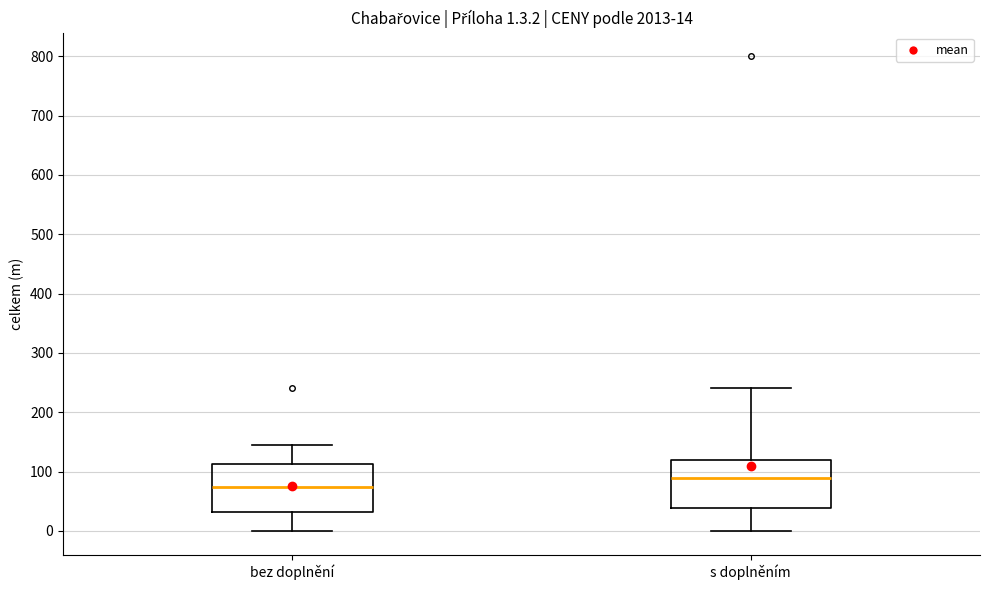

Which box has the lowest median line?

bez doplnění